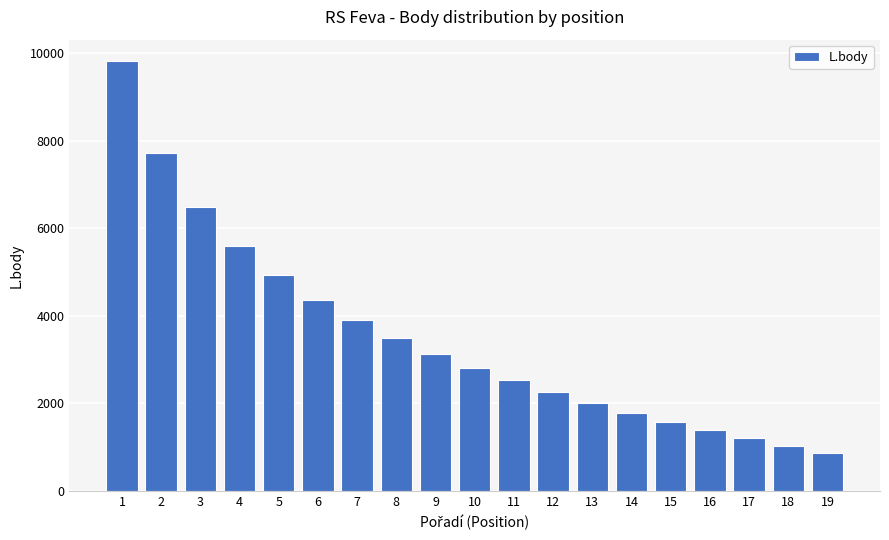

How many values are below 2814?

9